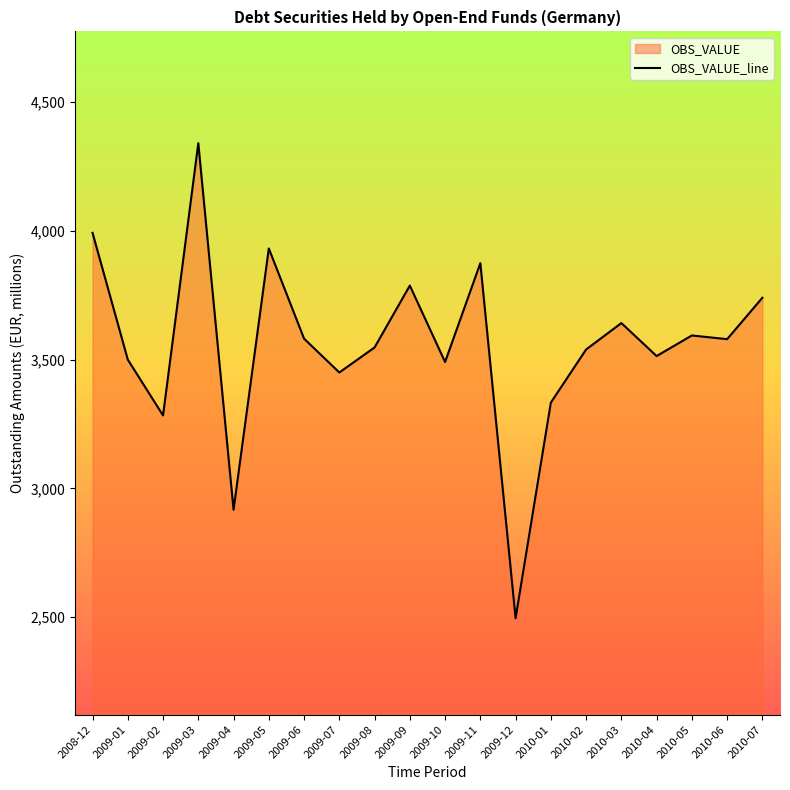

What is the maximum value shown in the chart?

4339.6